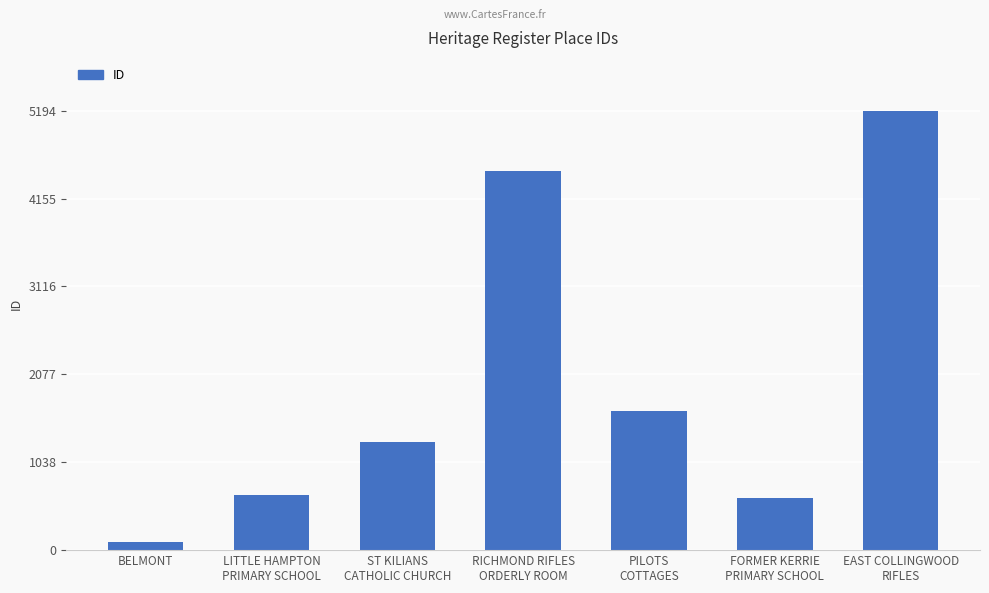

What is the average value?

1995